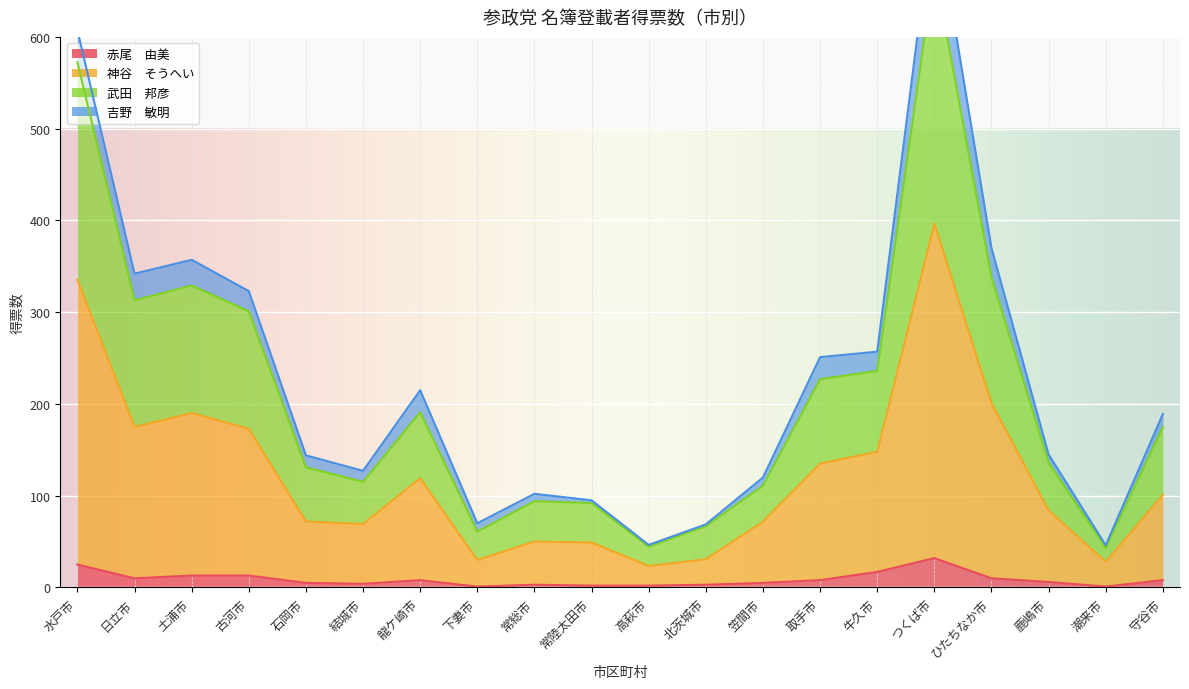

How many values in the 武田　邦彦 series are below 175?

10